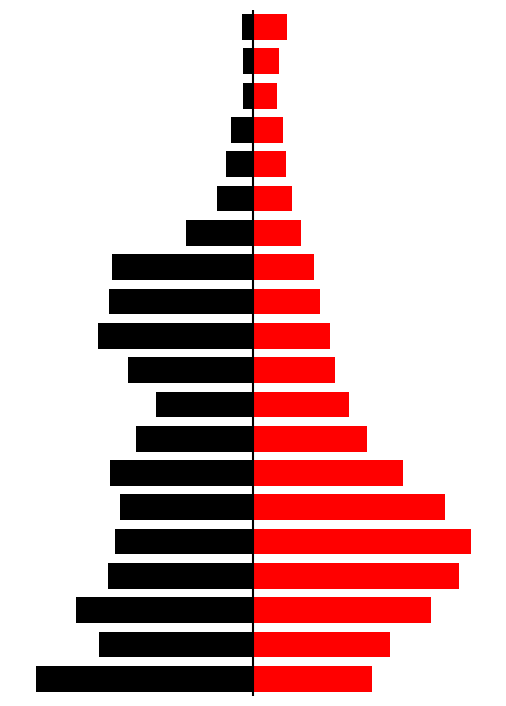

What is the difference between the highest and lowest values at 7?

23.7